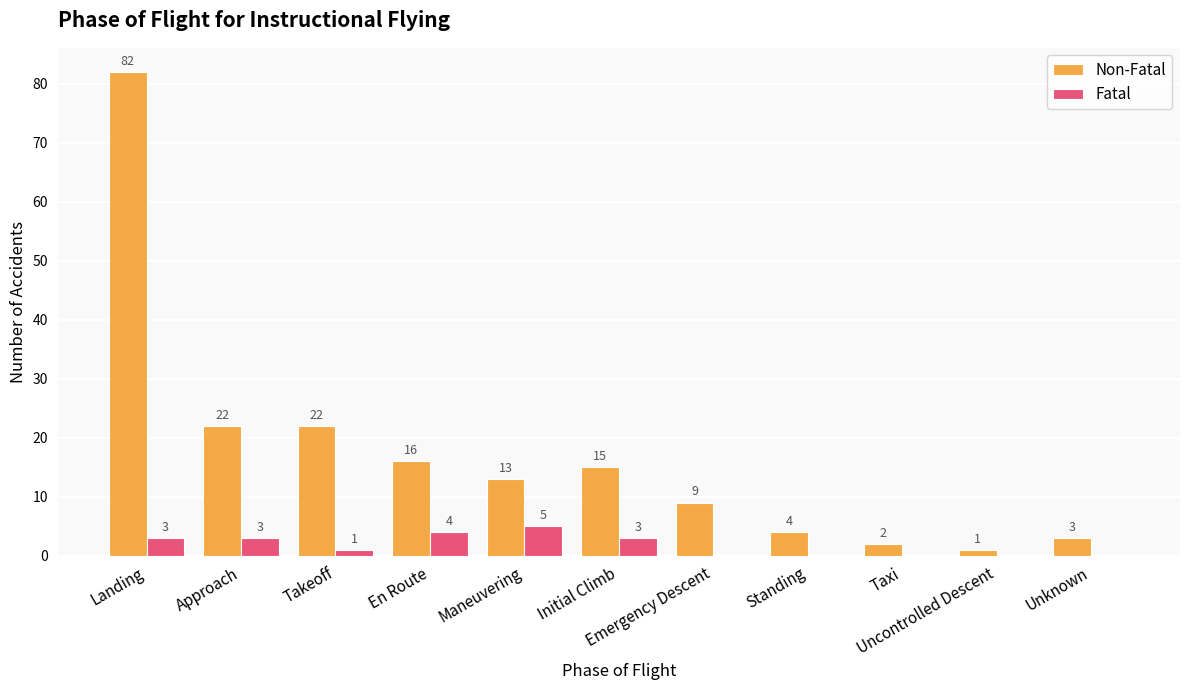

Where does the Fatal series first go above 1?

Landing